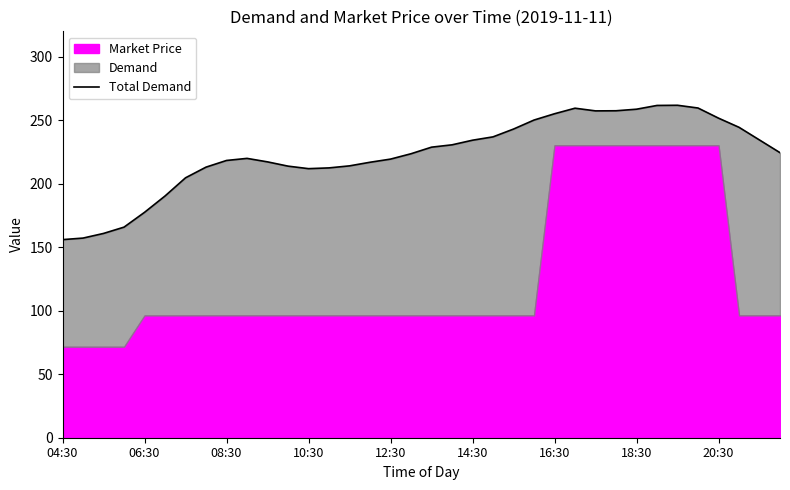

At which category does the data reach its first local valley?

10:30